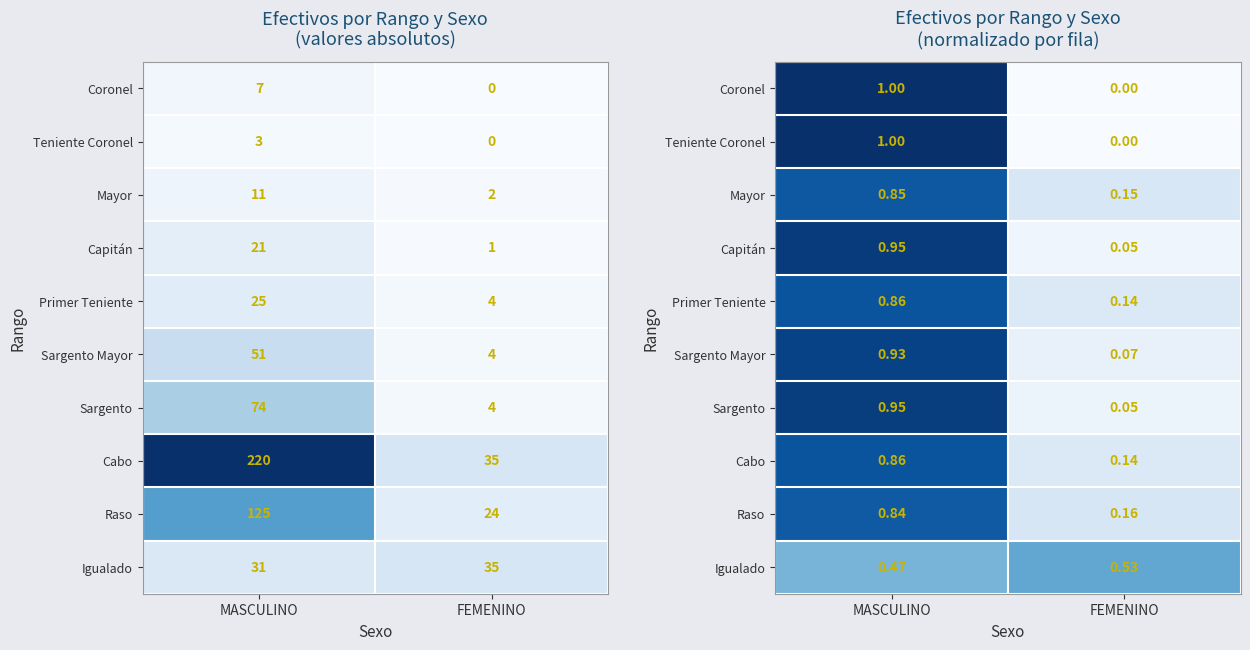

What is the total value across all series at FEMENINO?

1.3